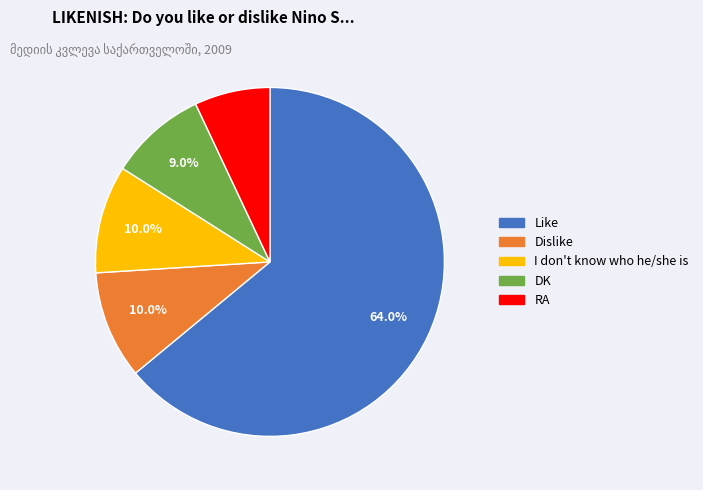

What is the smallest slice in the pie chart?

RA